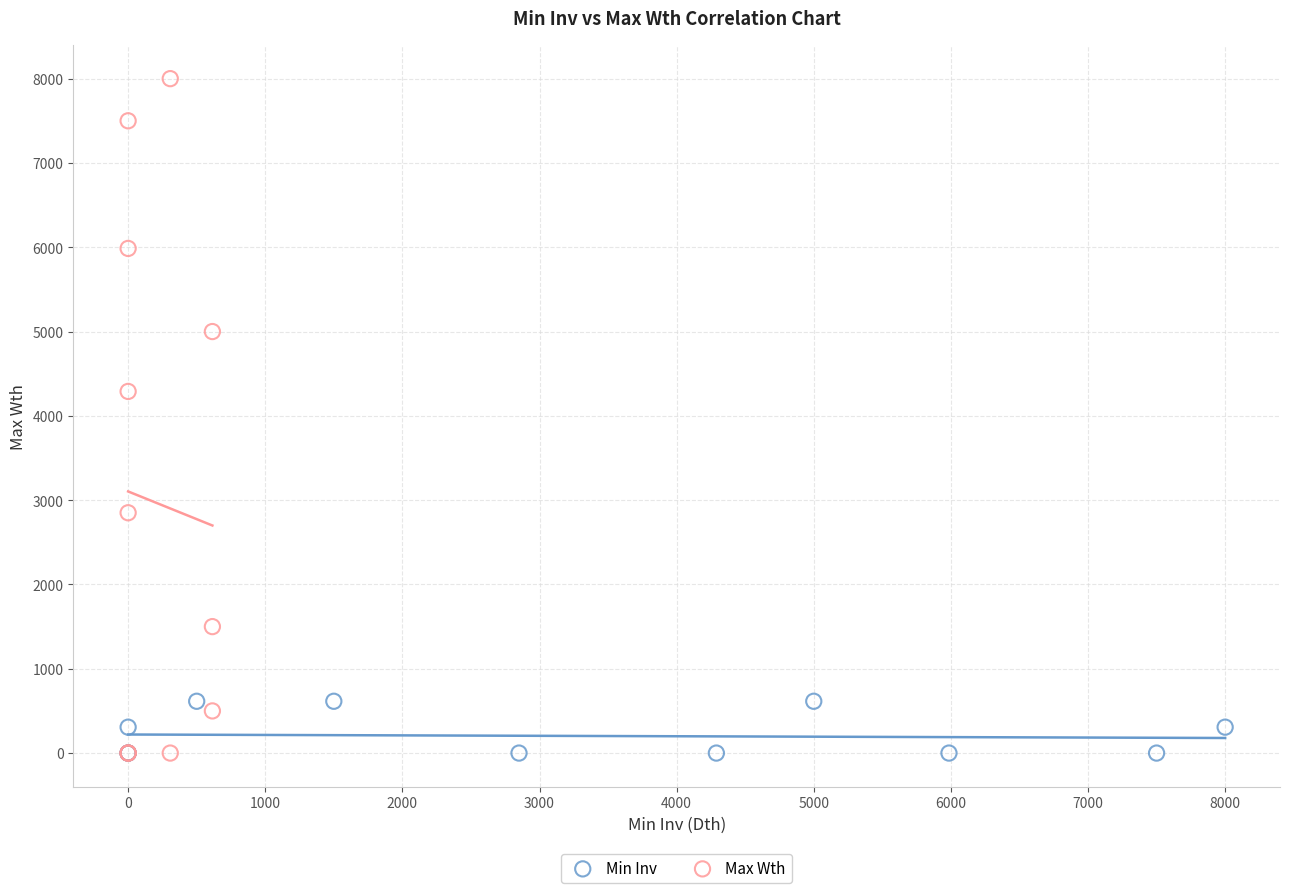

Which series contains the highest Y value?

Max Wth